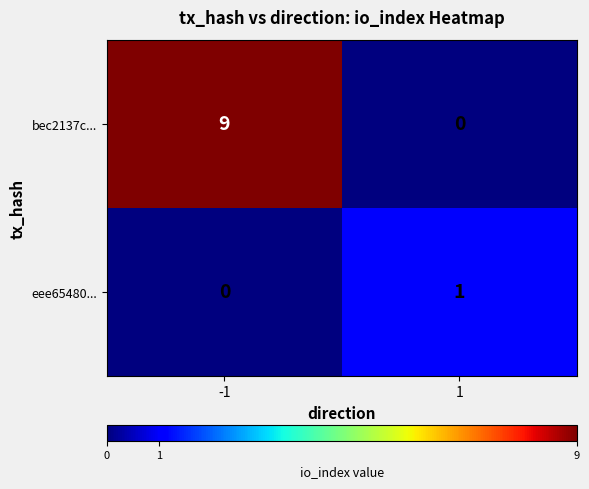

Reading left to right, what are all the values shown in this chart?

bec2137c...: 9	0
eee65480...: 0	1